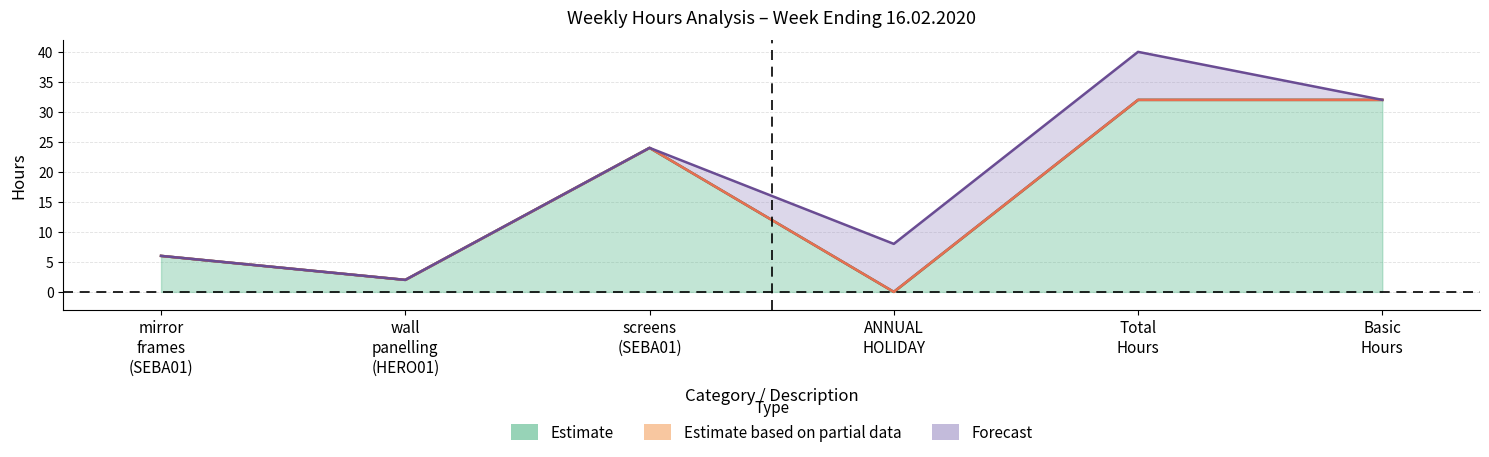

Is the value of ANNUAL HOLIDAY at HERO01 greater than the value of Basic Hours at Total?

No